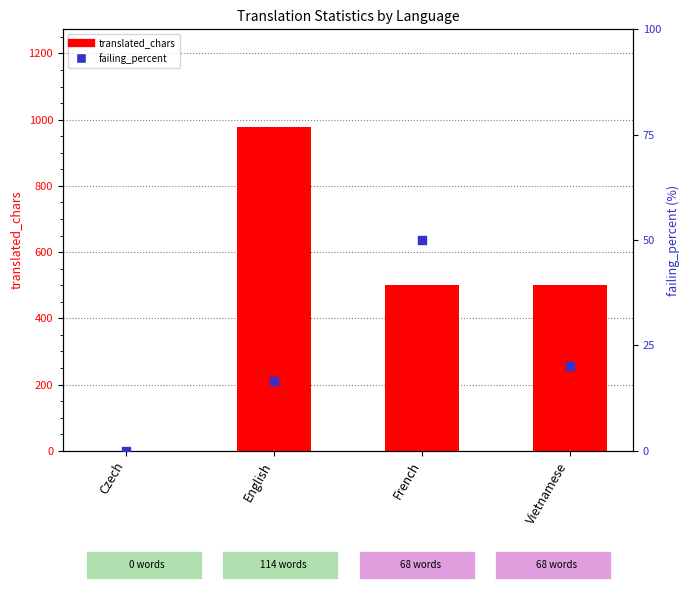

At how many categories does at least one series exceed 467?

3